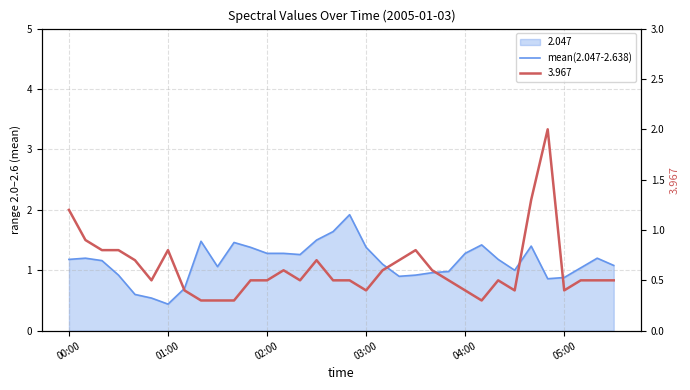

True or false: there are more than 0 points higher than both neighbors.

True